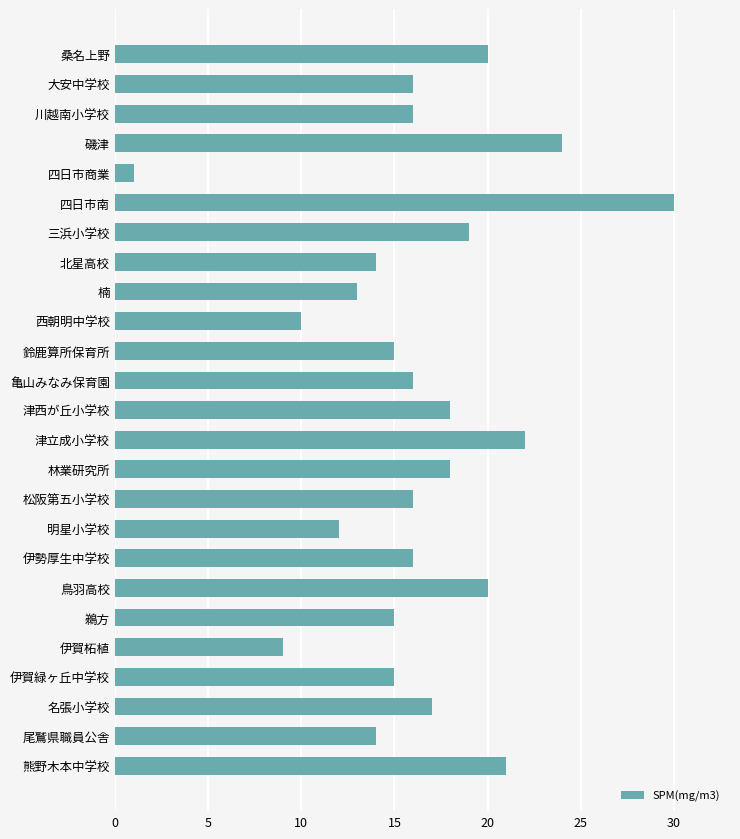

What is the maximum value shown in the chart?

30